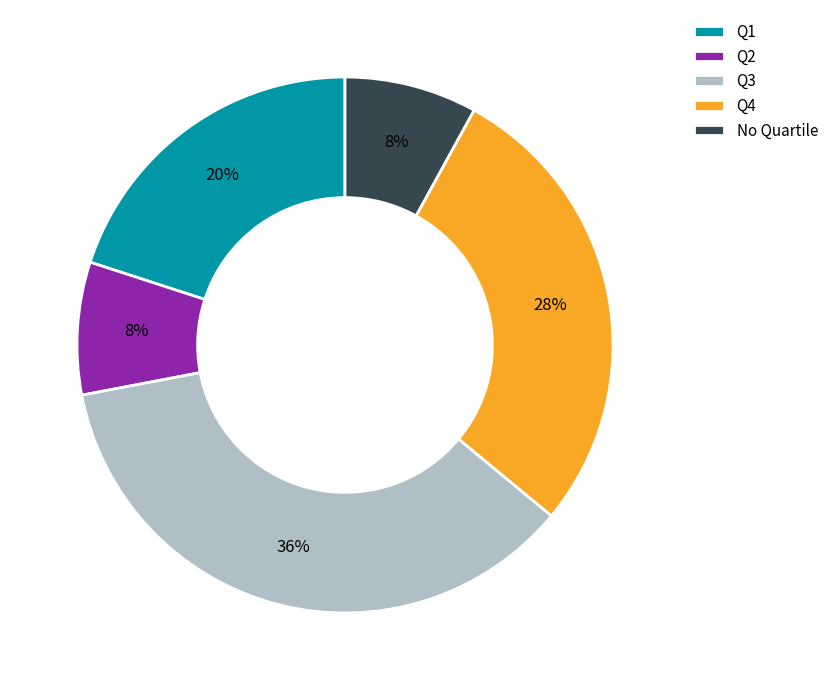

How many slices are in this pie chart?

5